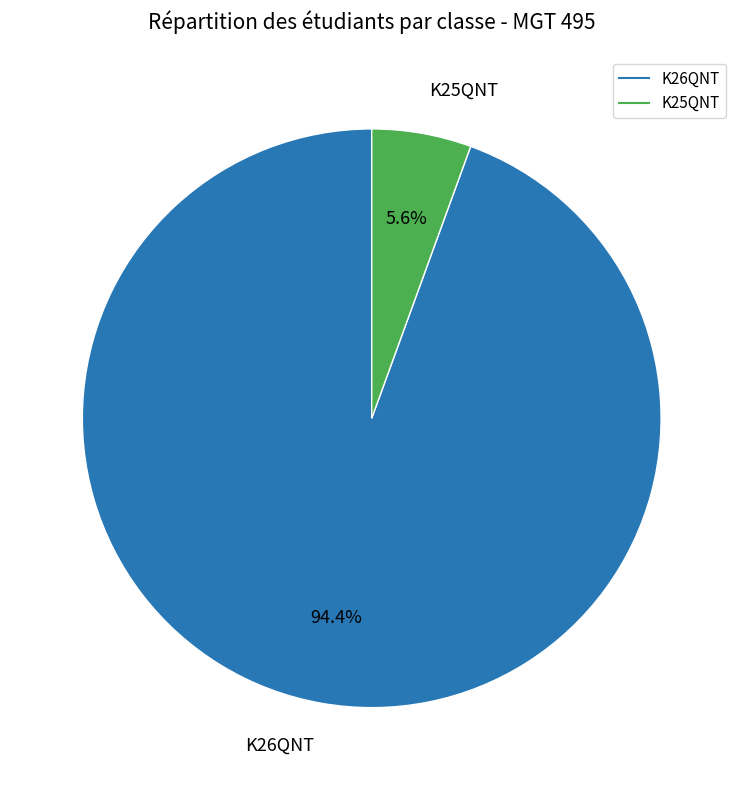

Which category has the biggest portion of the pie?

K26QNT